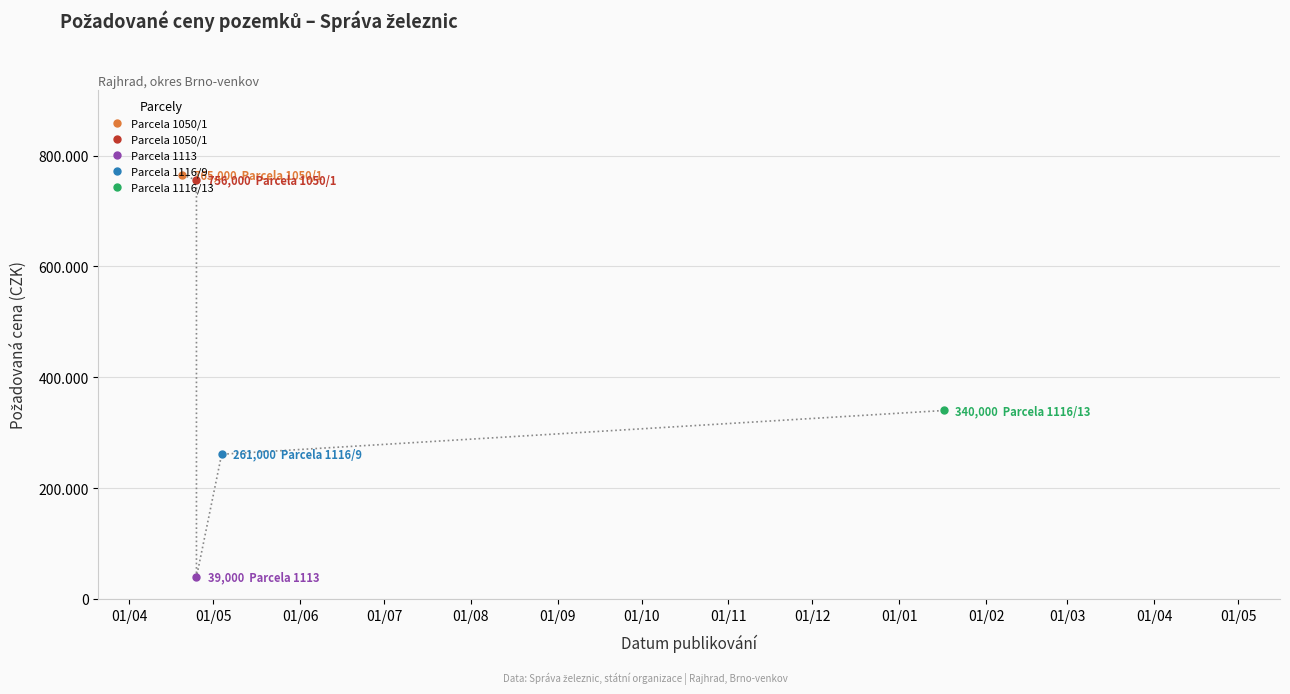

Where is the first local maximum?

2023-04-25